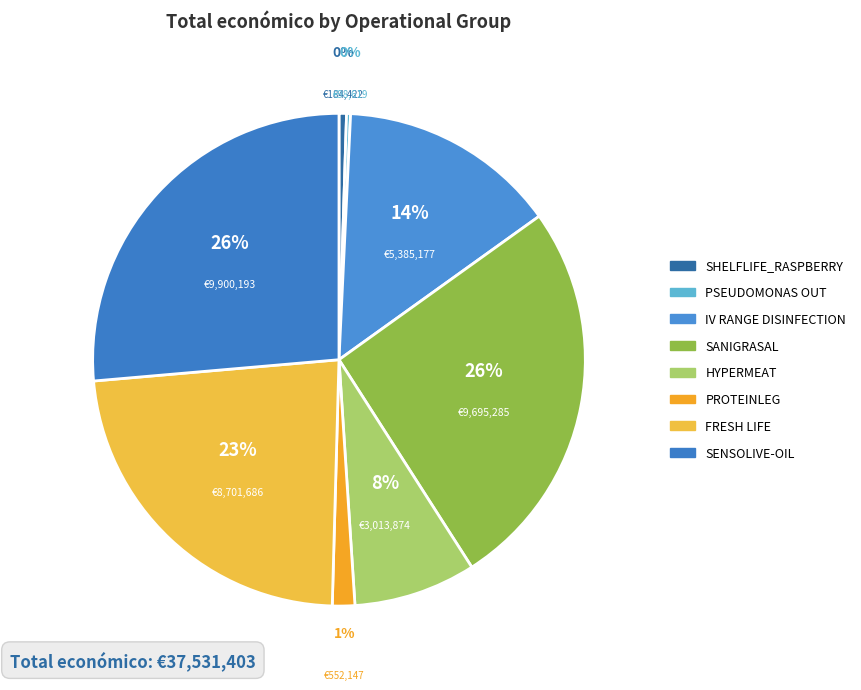

What is the largest slice in the pie chart?

SENSOLIVE-OIL